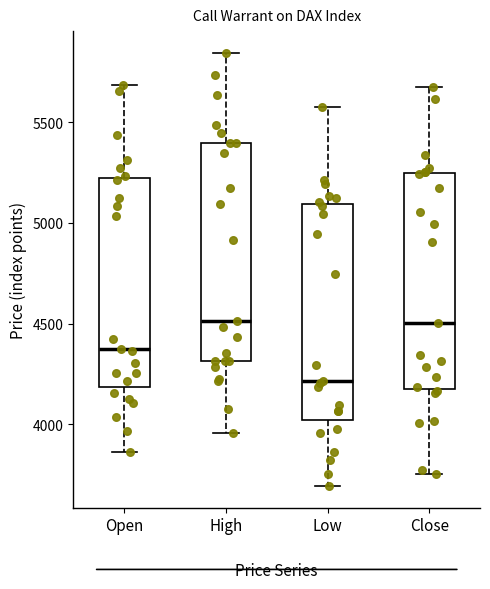

Reading left to right, read every box against the y-axis: the position of its median line, the range the box covers, and the ends of its whiskers. The values are not printed on the chart, so give them approximately, as read against the axis.

Open: median 4400, box 4200 to 5250, whiskers 3850 to 5700
High: median 4500, box 4300 to 5400, whiskers 3950 to 5850
Low: median 4200, box 4000 to 5100, whiskers 3700 to 5600
Close: median 4500, box 4200 to 5250, whiskers 3750 to 5700